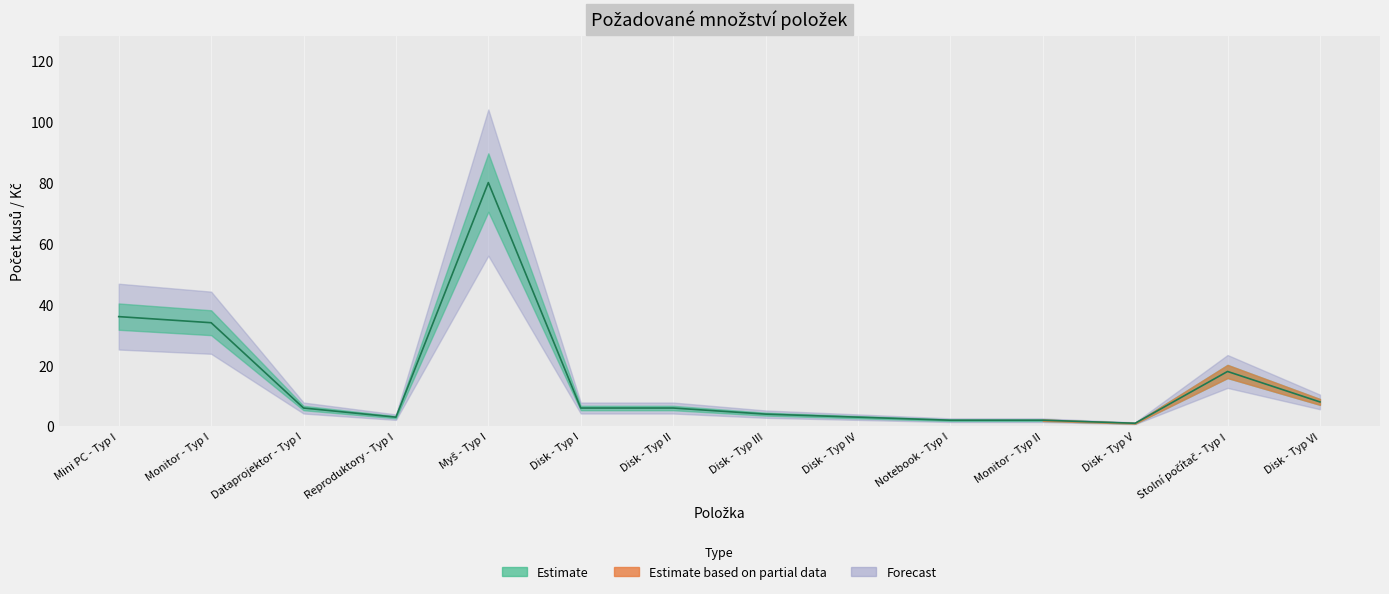

What is the sum of the Požadovaný počet kusů values at Myš - Typ I and Notebook - Typ I?

82